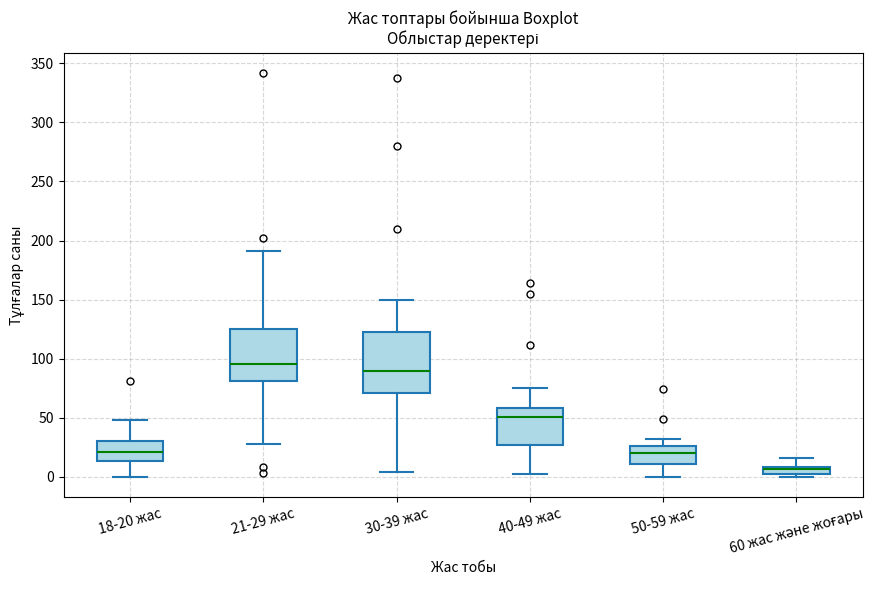

Which box is the tallest, from its lower edge to its upper edge?

30-39 жас